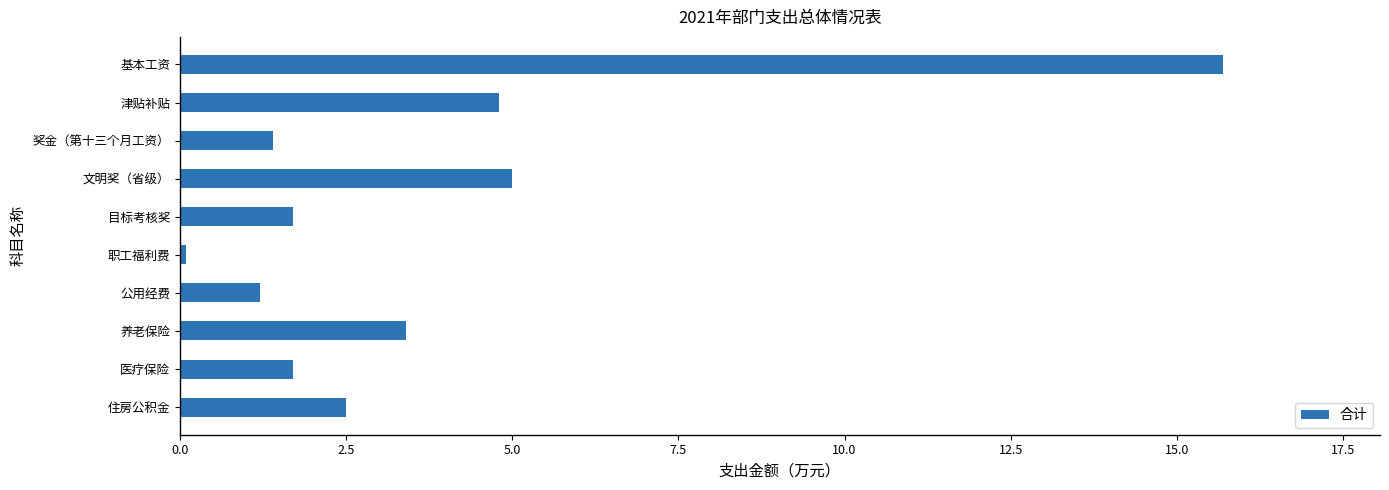

What is the value of the 2nd bar from the top?

4.8